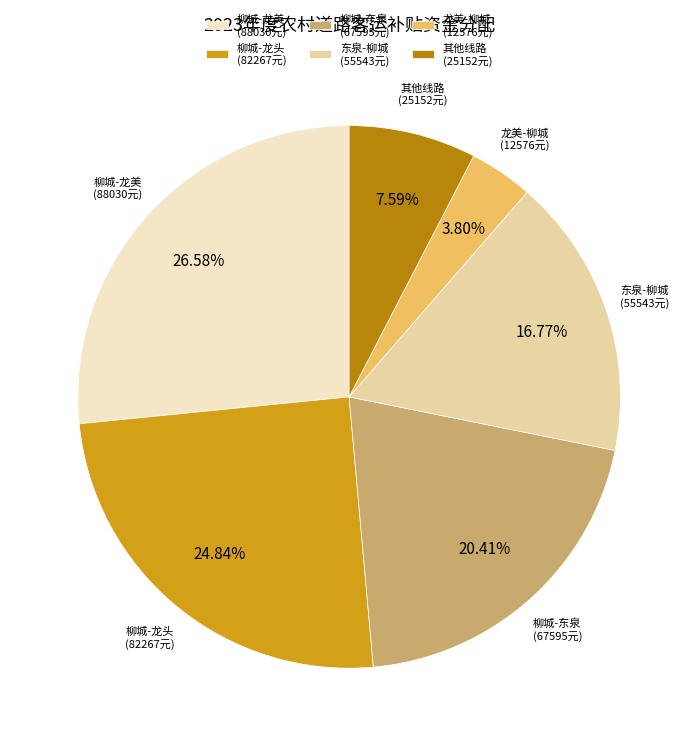

What is the ratio of the value at 其他线路 (25152元) to the value at 东泉-柳城 (55543元)?

0.5